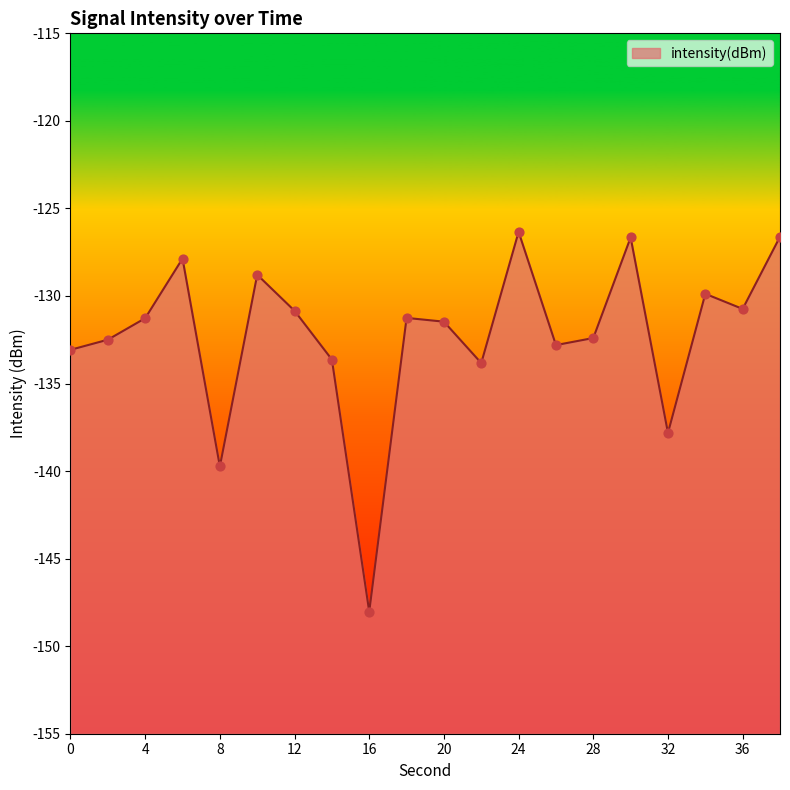

What is the change in value from 16 to 34?

+18.2